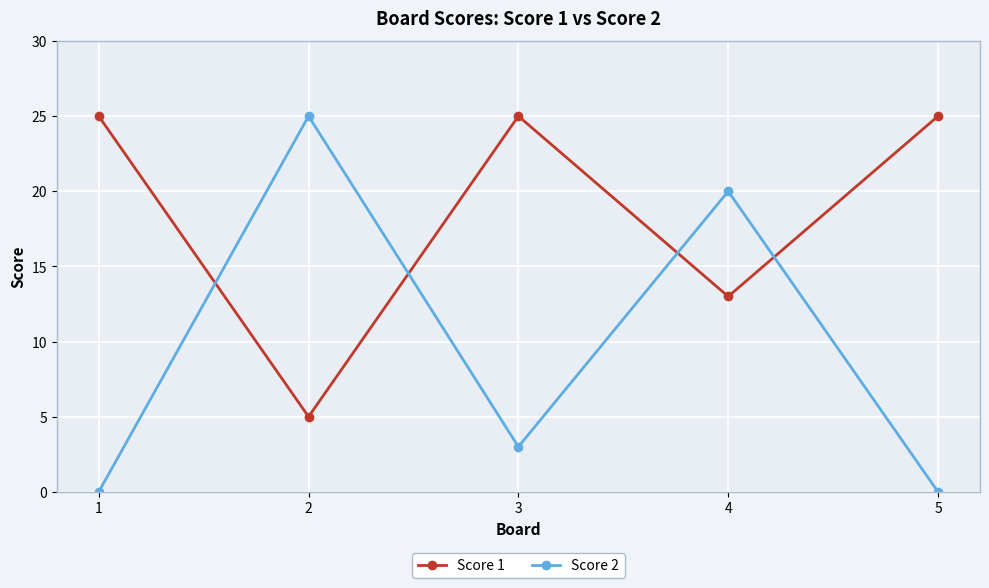

What is the difference between the Score 1 values at 2 and 3?

20